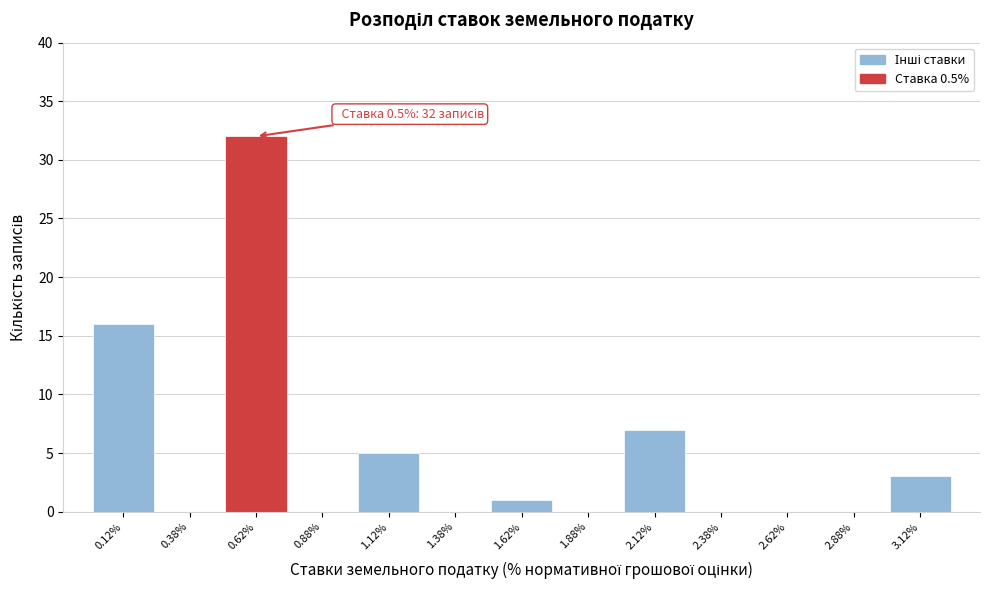

Which range on the x-axis has the tallest bar?

0.50 to 0.75